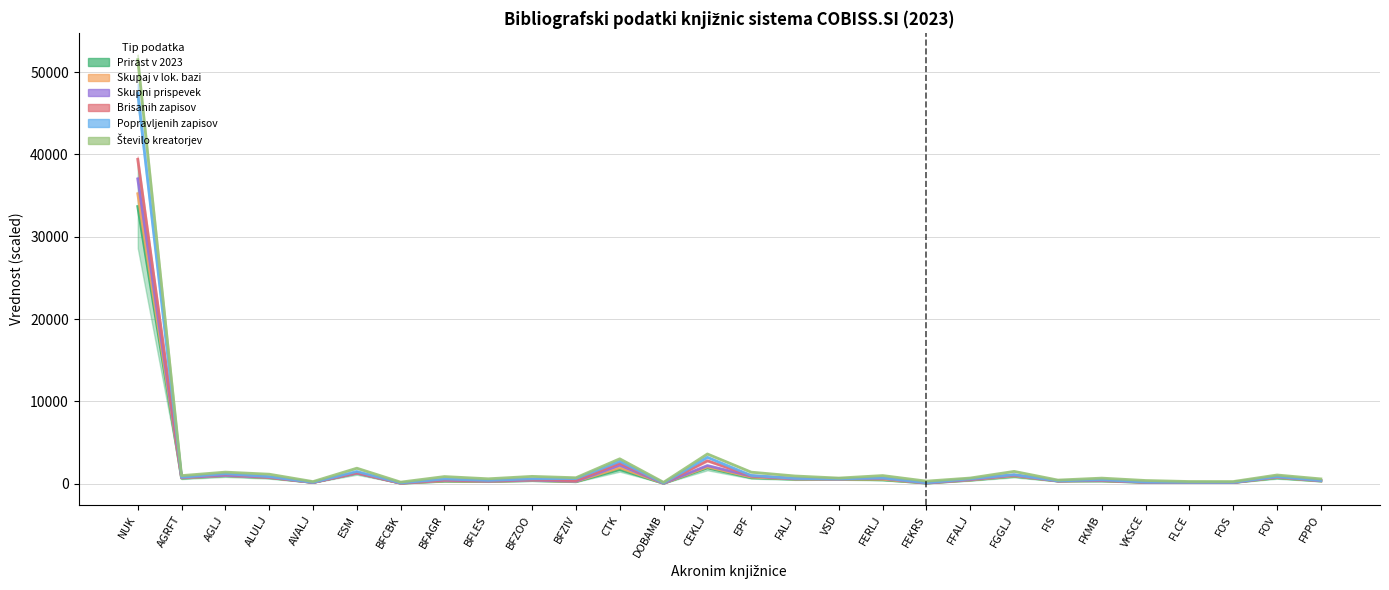

What are all the series names shown in the legend?

Prirast v 2023, Skupaj v lok. bazi, Skupni prispevek, Brisanih zapisov, Popravljenih zapisov, Število kreatorjev